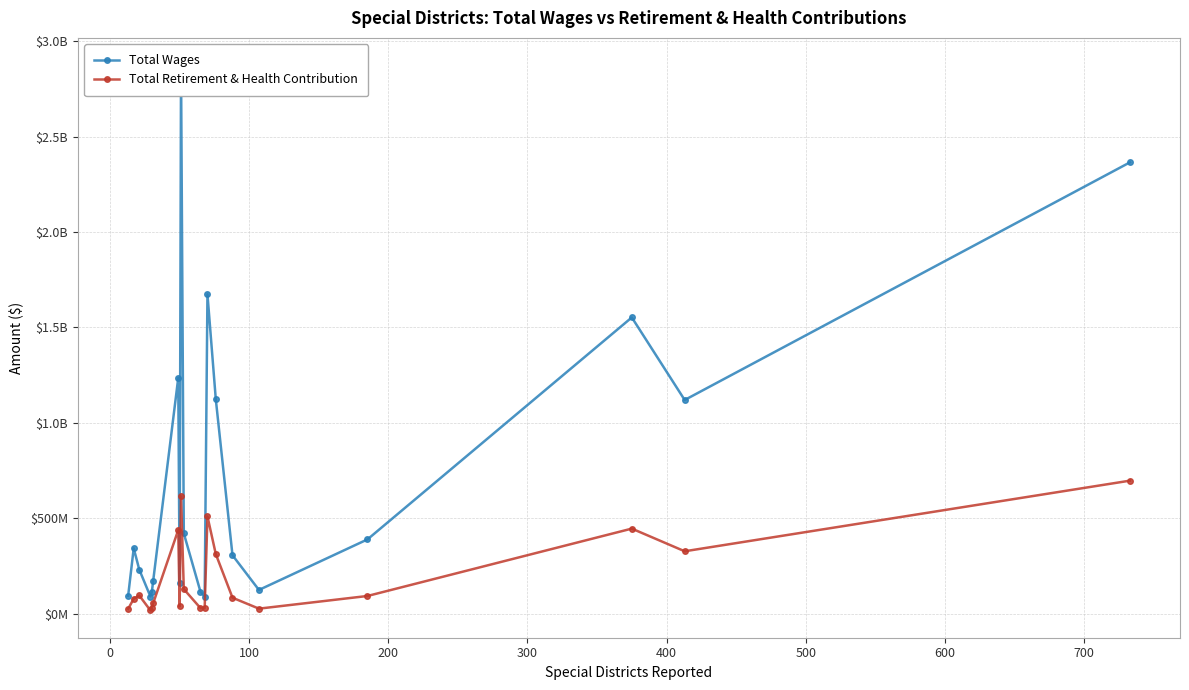

How many distinct data groups are displayed?

2